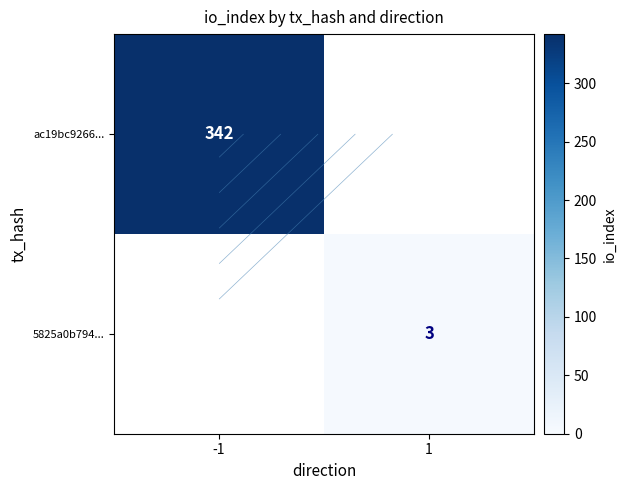

List the series in order of their peak value, highest first.

ac19bc9266..., 5825a0b794...